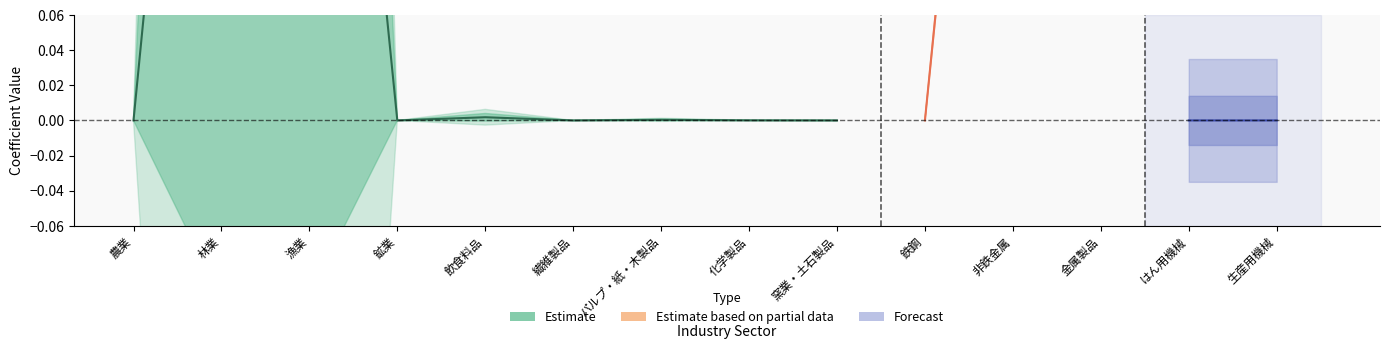

The 金属製品 series shows 0.0 at はん用機械. True or false?

True